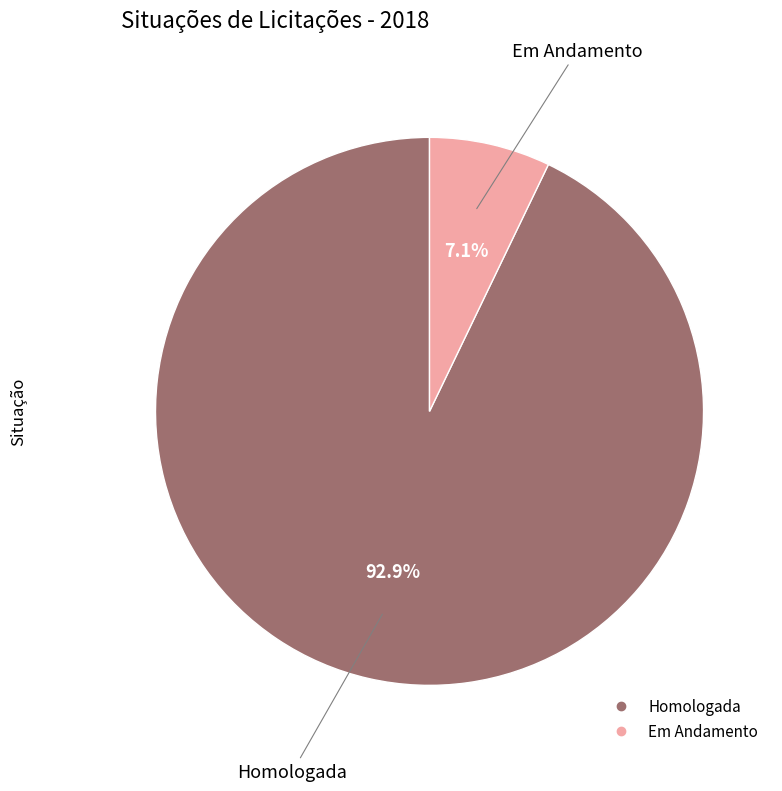

True or false: Homologada accounts for 93% of the total.

True